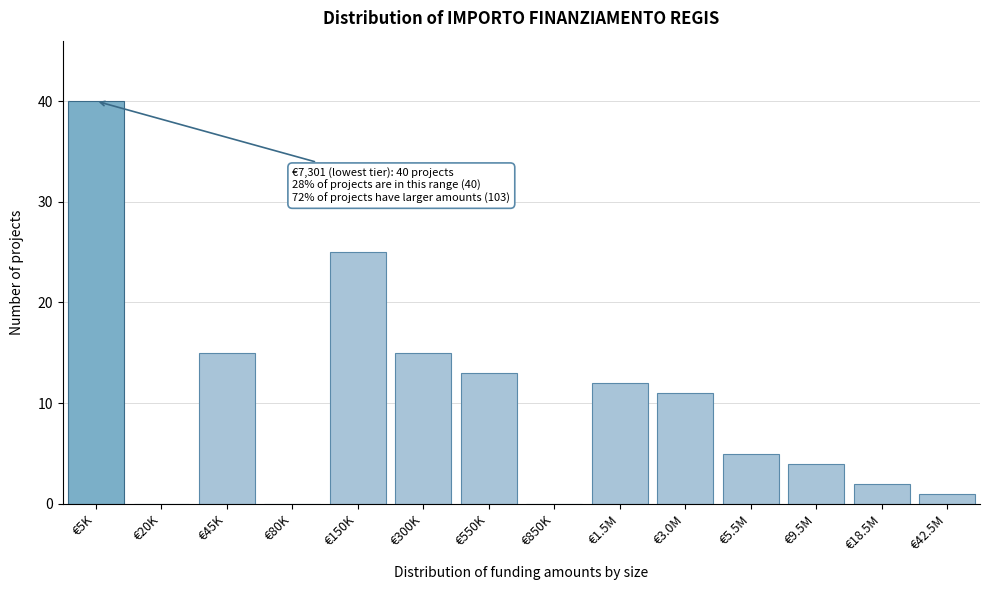

Reading right to left, what are all the values shown in this chart?

€42.5M=1	€18.5M=2	€9.5M=4	€5.5M=5	€3.0M=11	€1.5M=12	€850K=0	€550K=13	€300K=15	€150K=25	€80K=0	€45K=15	€20K=0	€5K=40